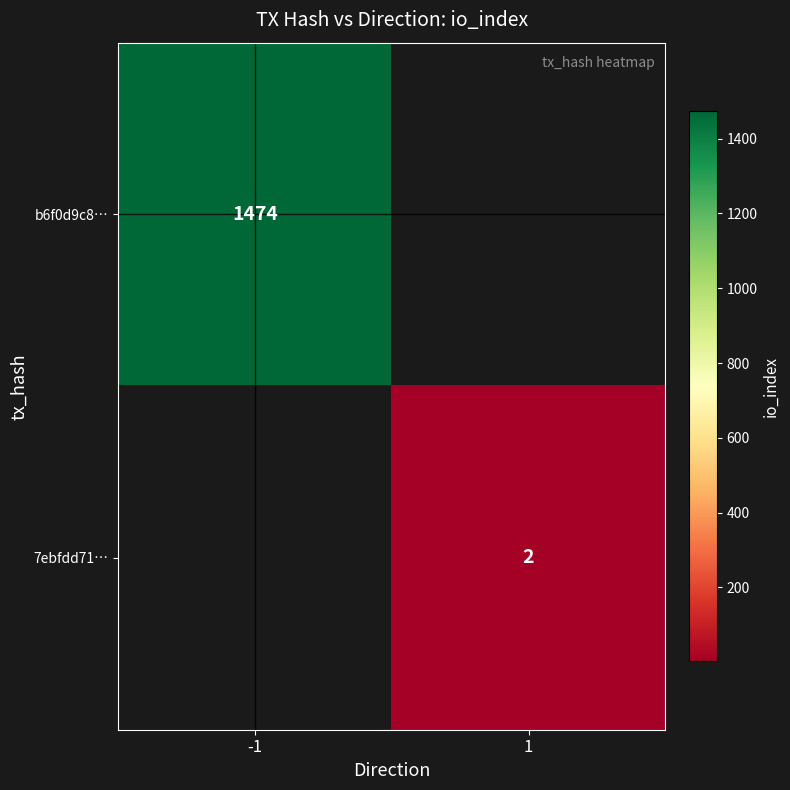

Is the value of 7ebfdd71… at 1 greater than the value of b6f0d9c8… at -1?

No